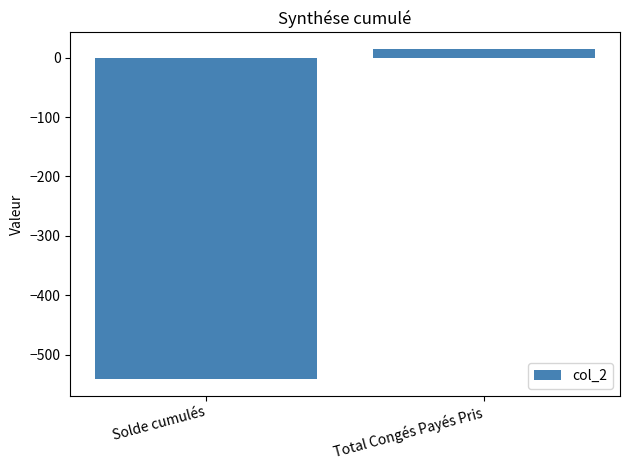

What is the sum of the values at Solde cumulés and Total Congés Payés Pris?

-526.1